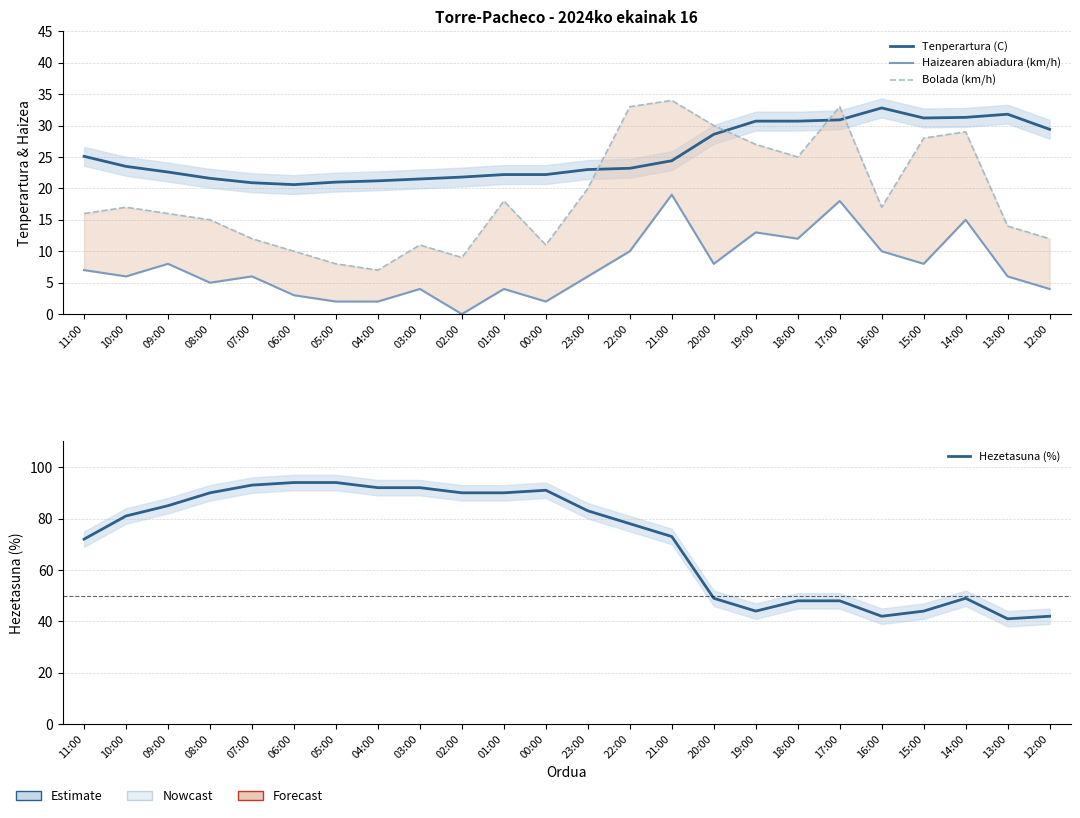

True or false: Hezetasuna (%) and Haizearen abiadura (km/h) intersect in this chart.

False